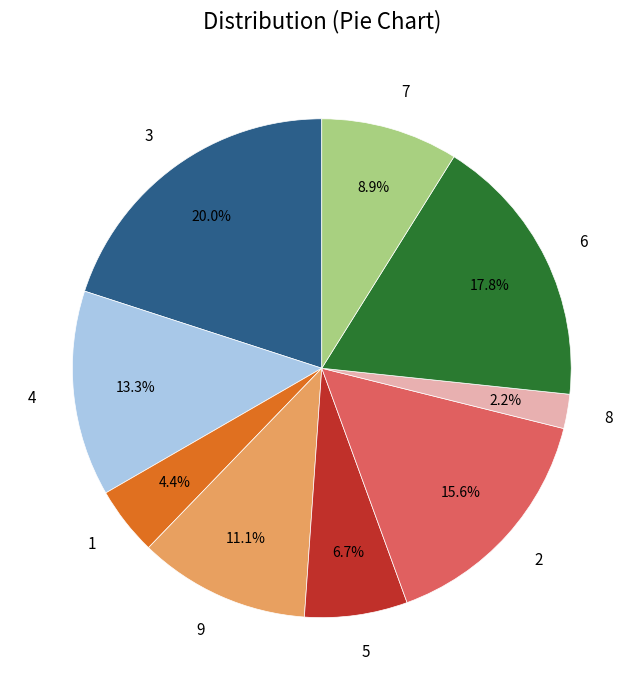

How many slices are in this pie chart?

9